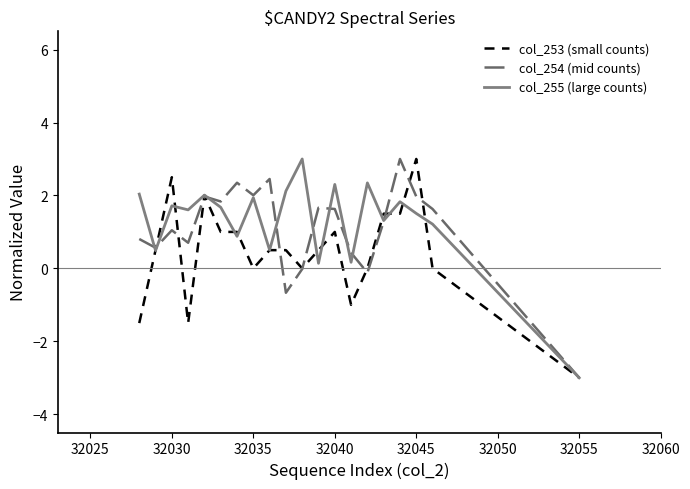

What is the minimum value shown in the chart?

-3.0